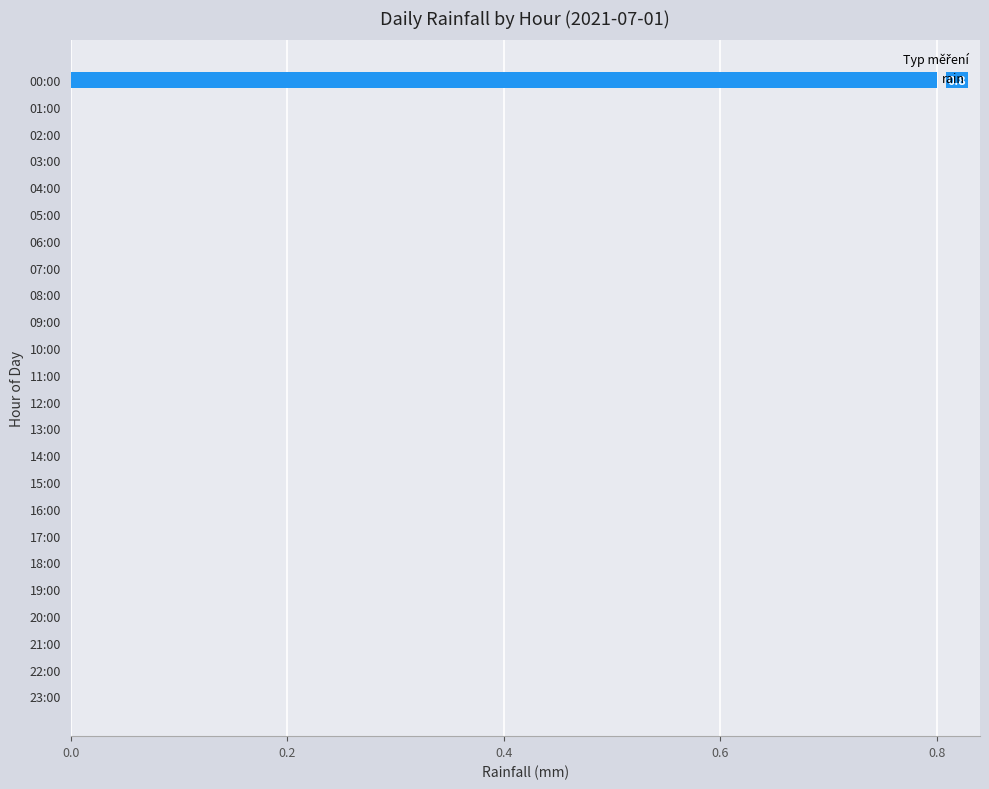

What is the greatest value displayed?

0.8